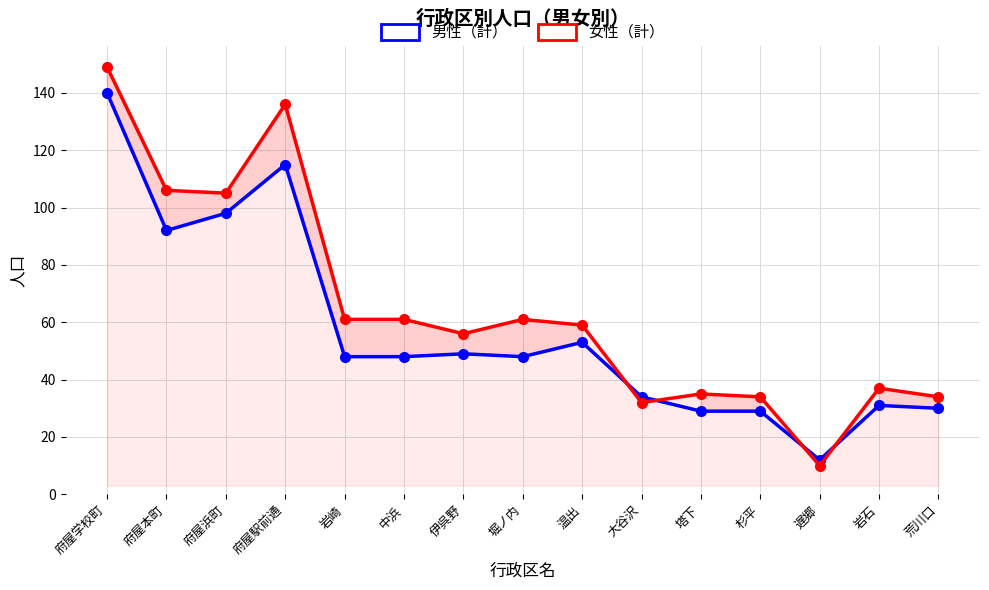

At how many categories does at least one series exceed 40?

9